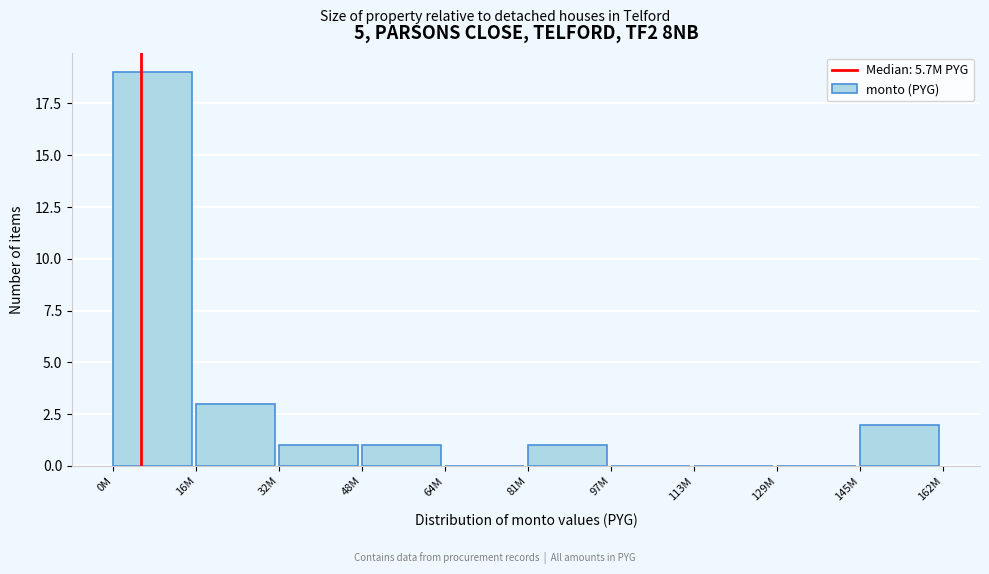

Reading left to right, transcribe all the data shown in this chart.

0M=19	16M=3	32M=1	48M=1	64M=0	81M=1	97M=0	113M=0	129M=0	145M=2